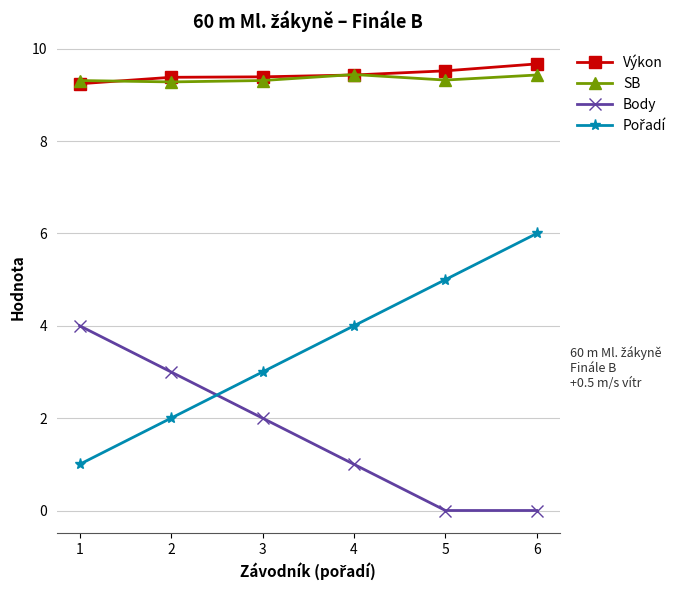

What is the average value of the Výkon series?

9.4